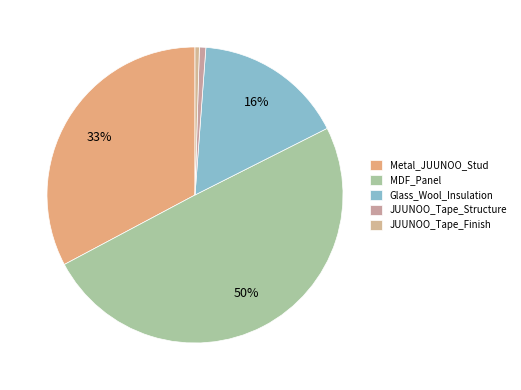

Rank the categories by value from lowest to highest.

JUUNOO_Tape_Finish, JUUNOO_Tape_Structure, Glass_Wool_Insulation, Metal_JUUNOO_Stud, MDF_Panel